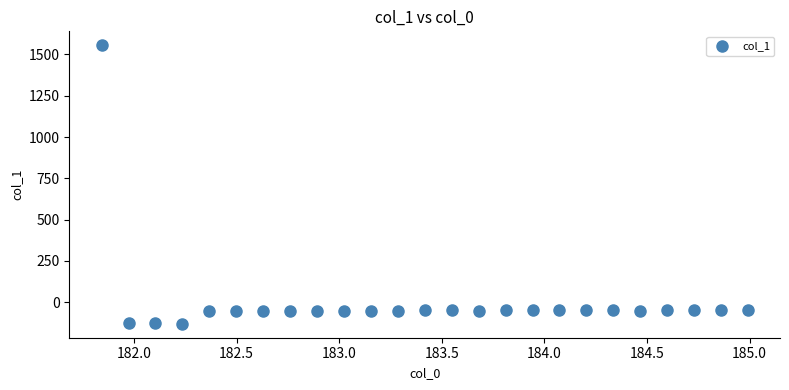

What is the range of X values (max minus min)?

3.1